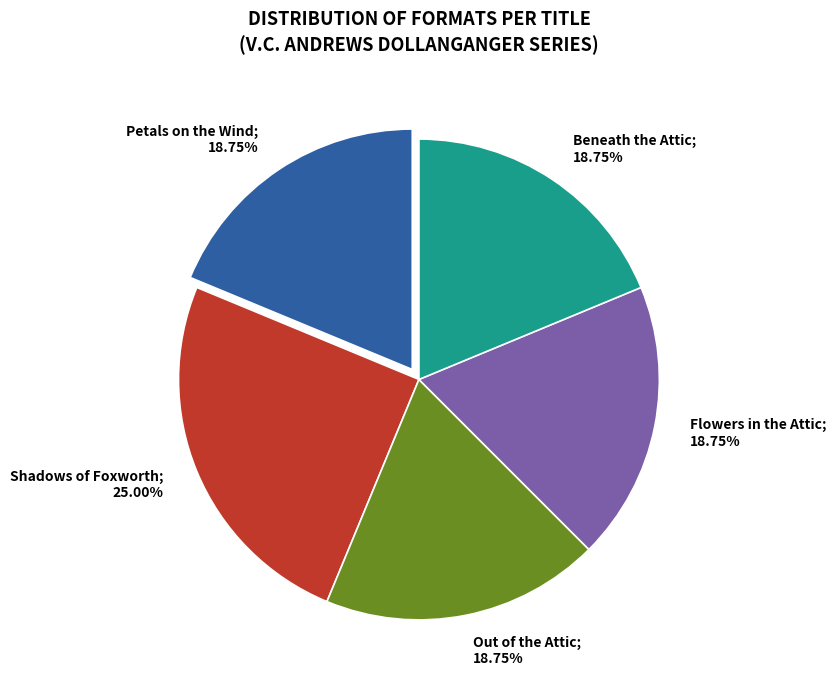

Count the number of slices in the pie.

5